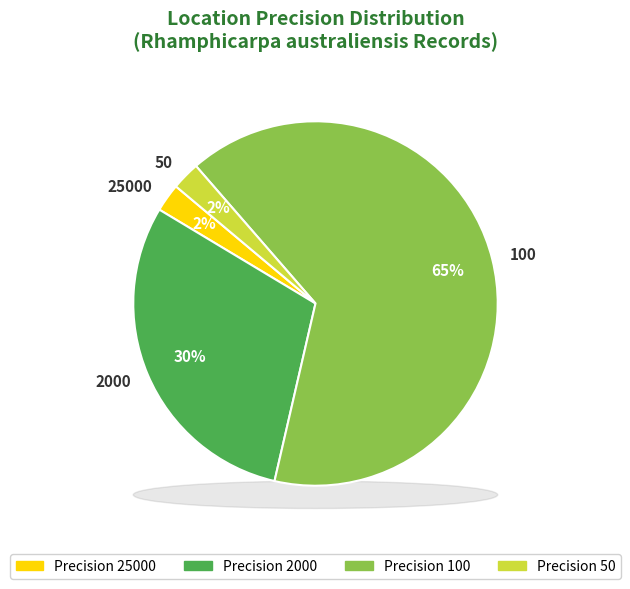

Which category has the smallest portion of the pie?

50